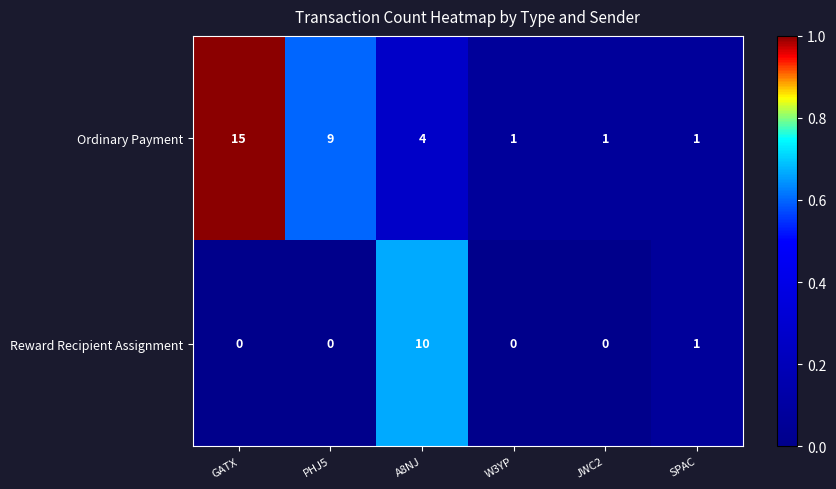

Rank the series at GATX from highest to lowest value.

Ordinary Payment, Reward Recipient Assignment